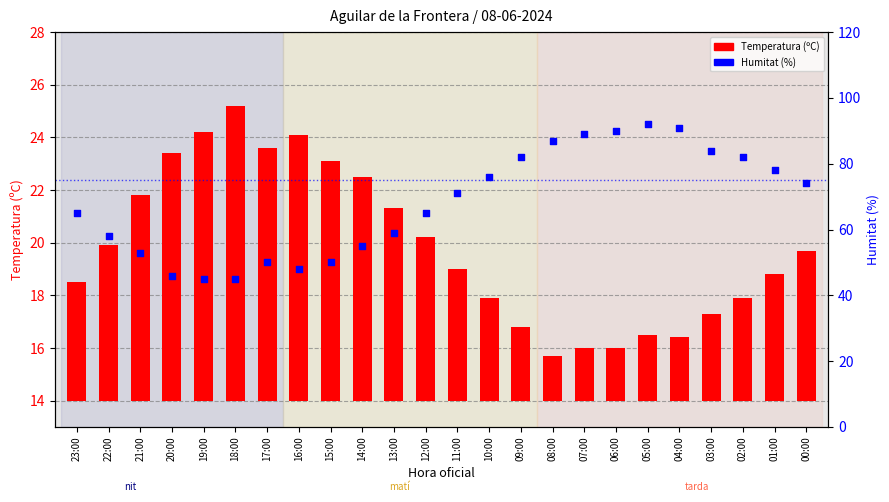

What are all the series names shown in the legend?

Temperatura (ºC), Humitat (%)